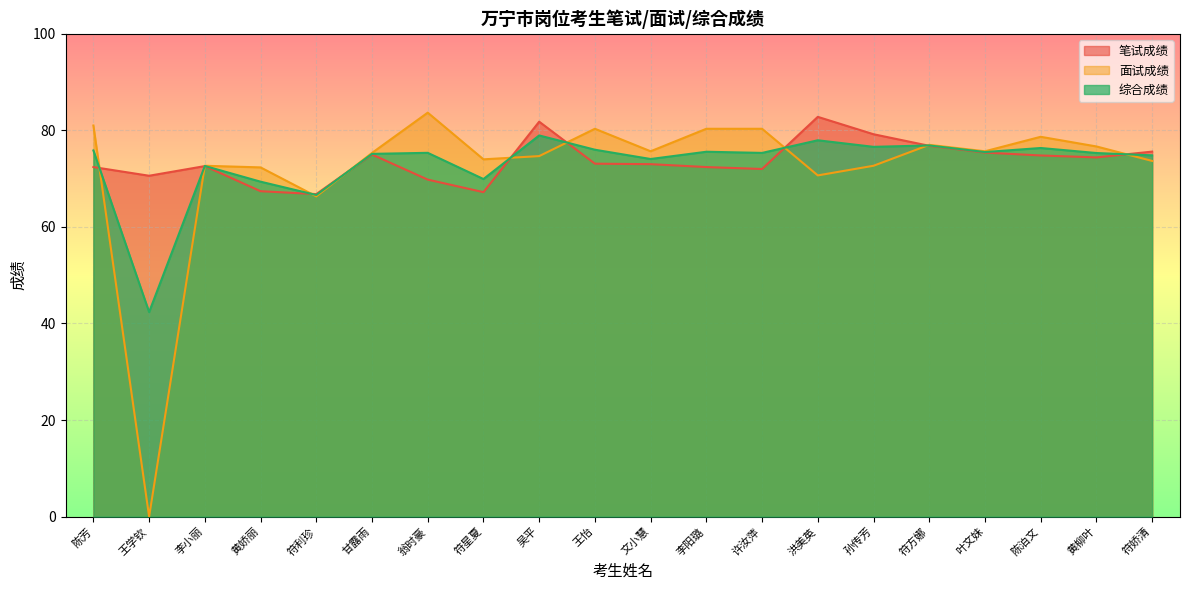

What is the value of the 综合成绩 point at the 3rd from the left?

72.6